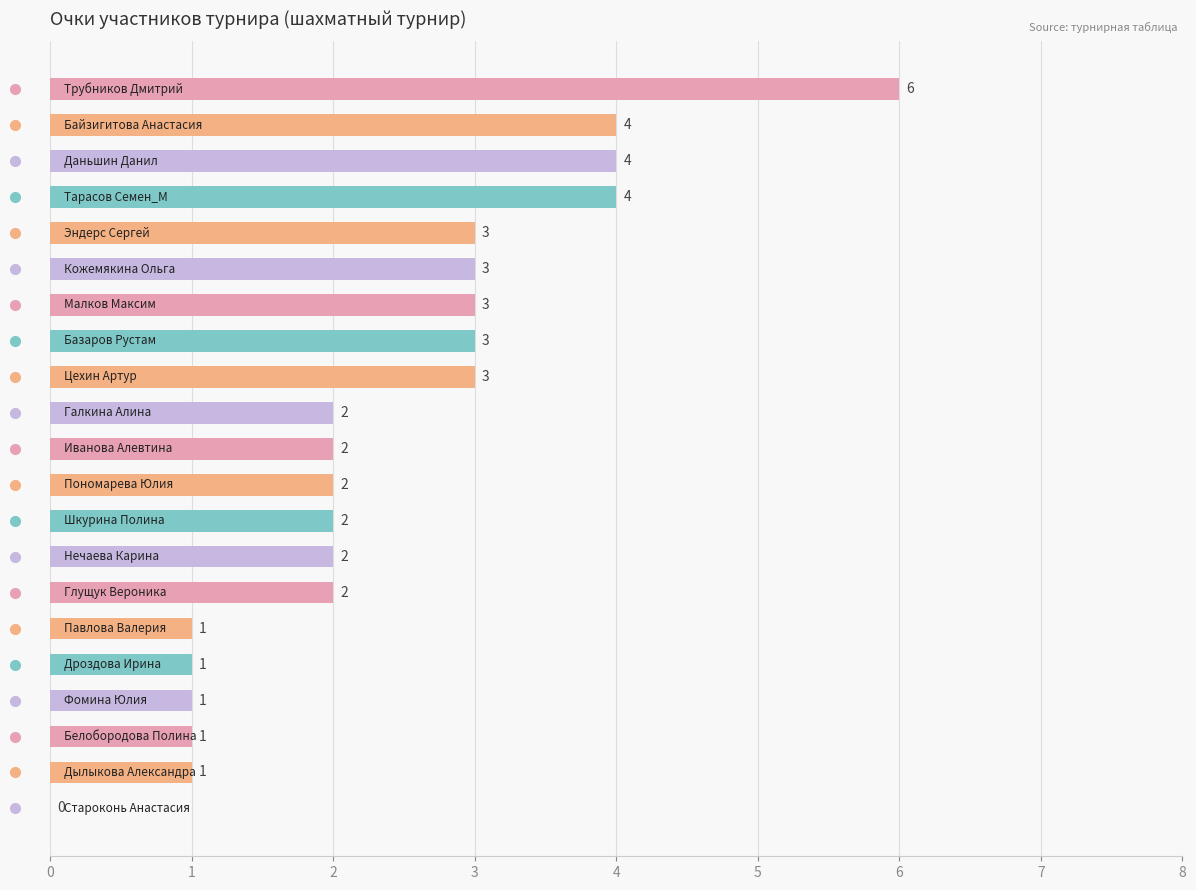

What is the greatest value displayed?

6